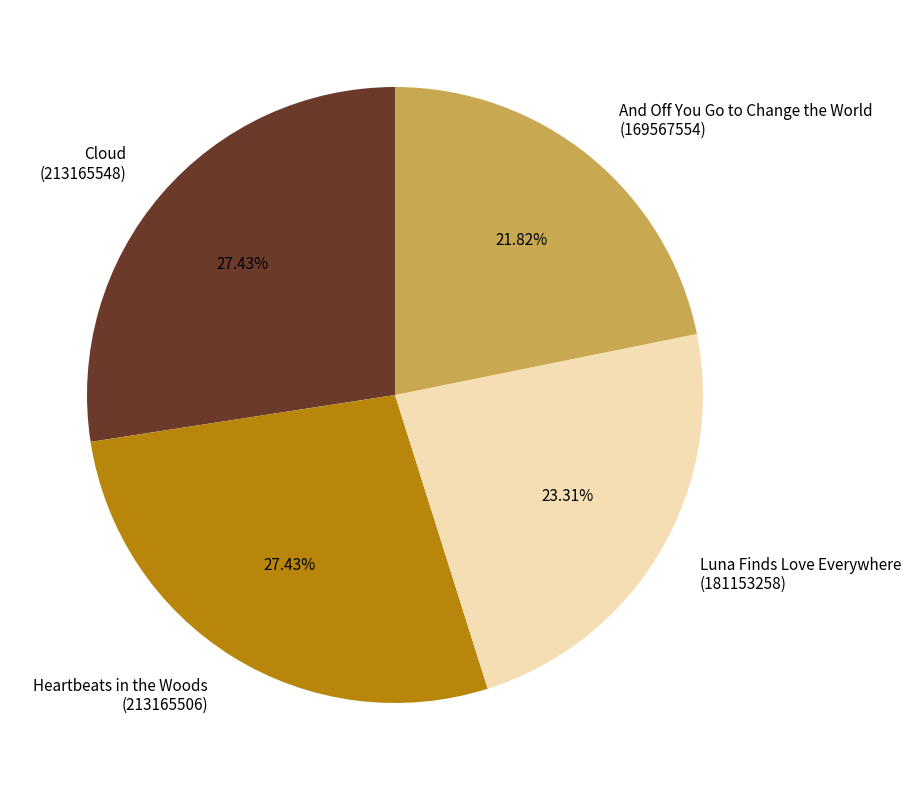

Between Cloud (213165548) and Luna Finds Love Everywhere (181153258), which is larger?

Cloud (213165548)